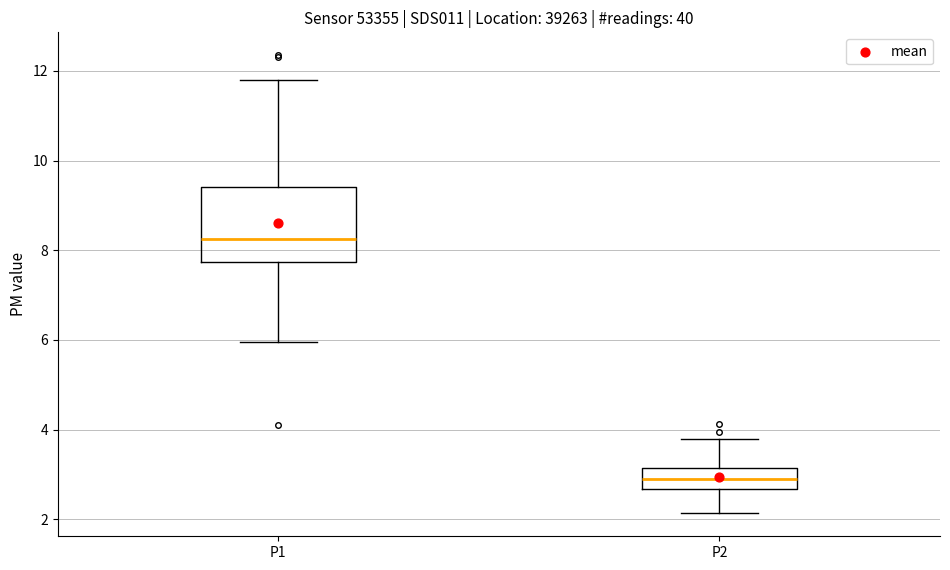

Reading left to right, transcribe this box plot: for each box, give where its median line is, the range the box spans, and where its two whiskers end, as read against the y-axis. The values are not printed on the chart, so give them approximately, as read against the axis.

P1: median 8.2, box 7.8 to 9.4, whiskers 6.0 to 11.8
P2: median 3.0, box 2.6 to 3.2, whiskers 2.2 to 3.8